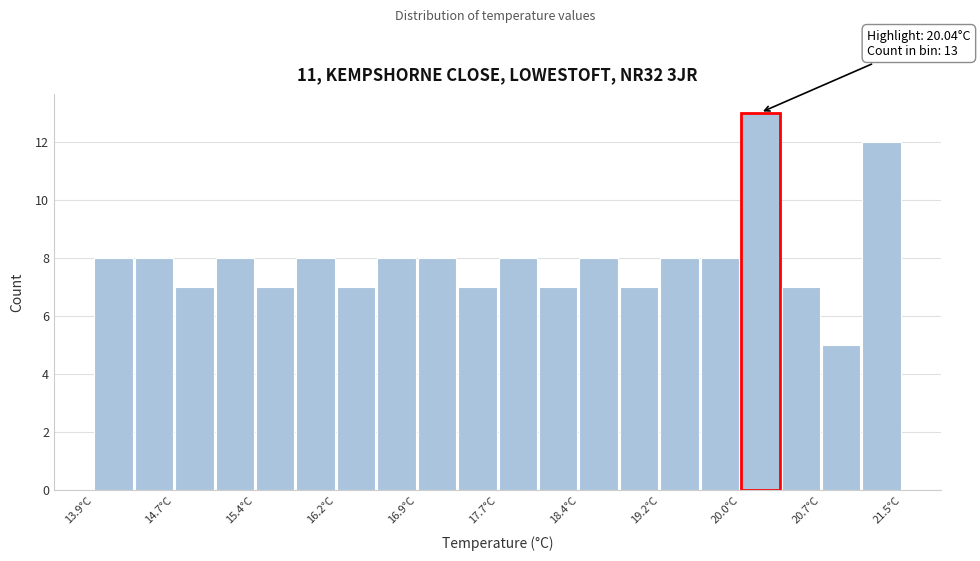

Around what value on the x-axis is the tallest bar? Give the approximate position of its centre, as read against the axis.

20.1